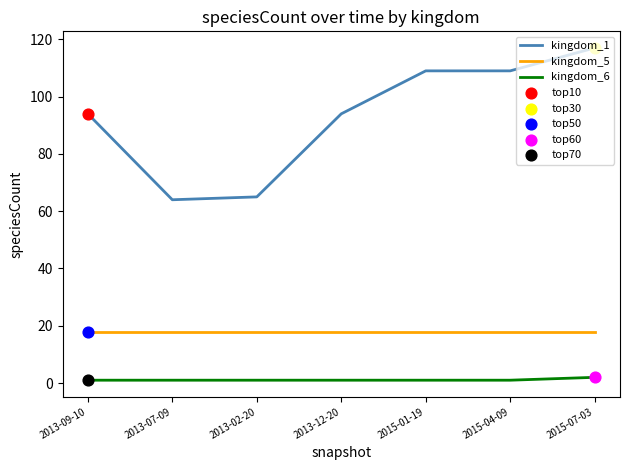

Is the value of kingdom_6 at 2015-01-19 greater than the value of kingdom_1 at 2013-09-10?

No